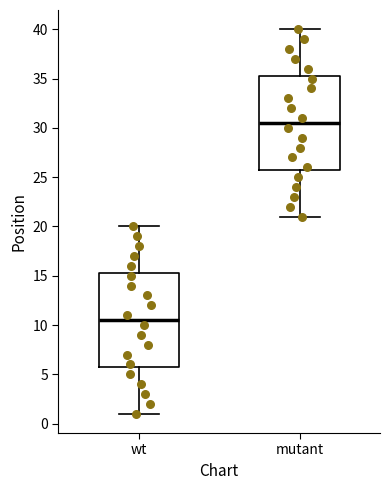

Reading left to right, transcribe this box plot: for each box, give where its median line is, the range the box spans, and where its two whiskers end, as read against the y-axis. The values are not printed on the chart, so give them approximately, as read against the axis.

wt: median 10.5, box 6.0 to 15.5, whiskers 1.0 to 20.0
mutant: median 30.5, box 26.0 to 35.5, whiskers 21.0 to 40.0